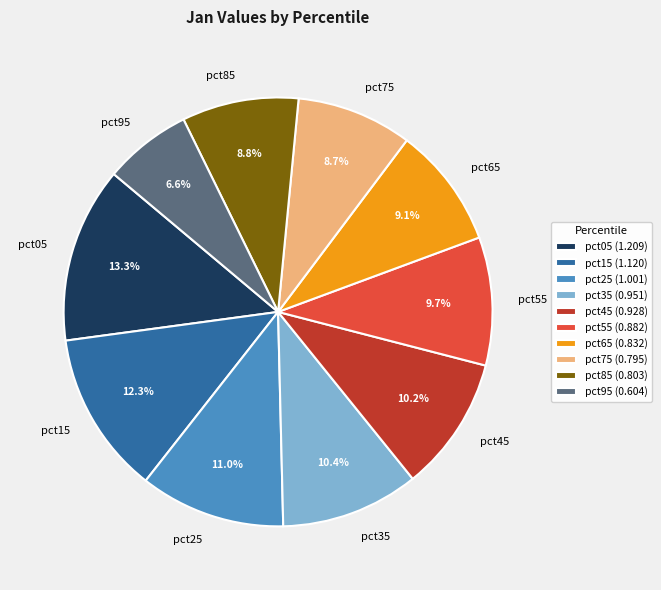

To the nearest percent, what is the average slice percentage?

10%